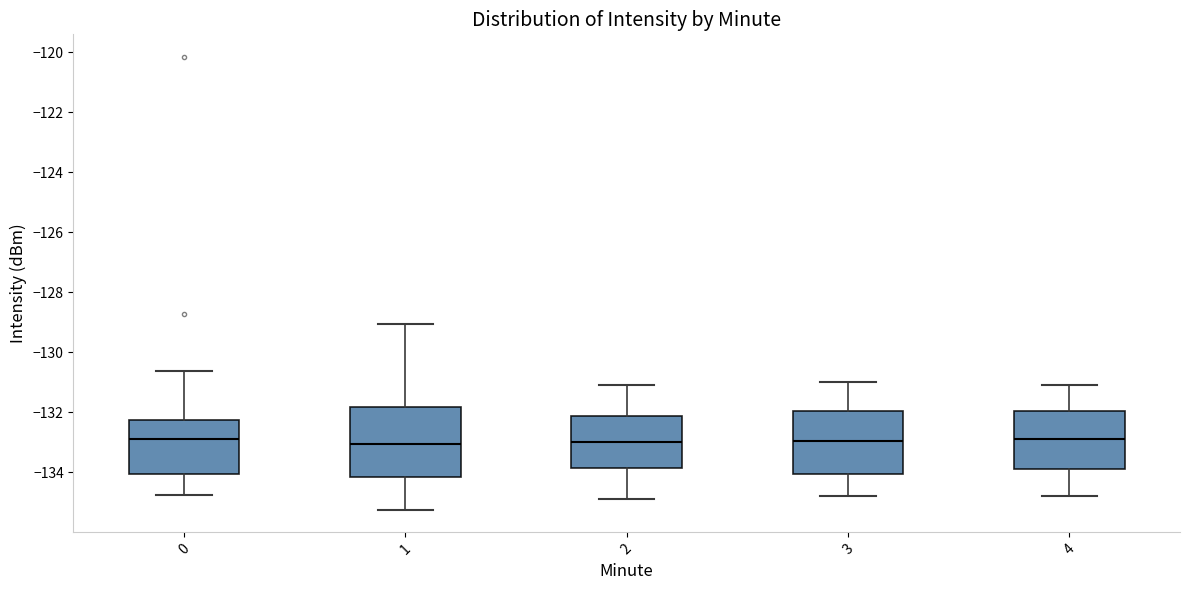

Reading left to right, read every box against the y-axis: the position of its median line, the range the box covers, and the ends of its whiskers. The values are not printed on the chart, so give them approximately, as read against the axis.

0: median -132.8, box -134.0 to -132.2, whiskers -134.8 to -130.6
1: median -133.0, box -134.2 to -131.8, whiskers -135.2 to -129.0
2: median -133.0, box -133.8 to -132.2, whiskers -134.8 to -131.0
3: median -133.0, box -134.0 to -132.0, whiskers -134.8 to -131.0
4: median -132.8, box -133.8 to -132.0, whiskers -134.8 to -131.0